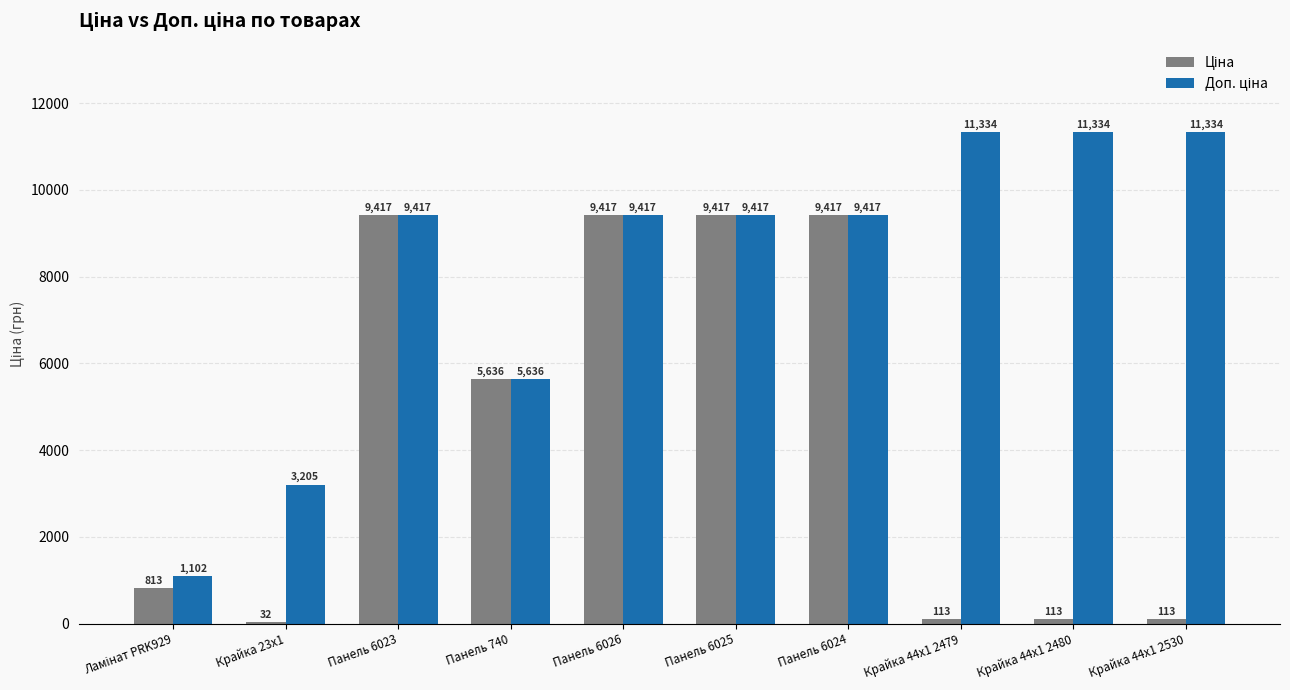

What is the total value across all series at Панель 740?

11272.0